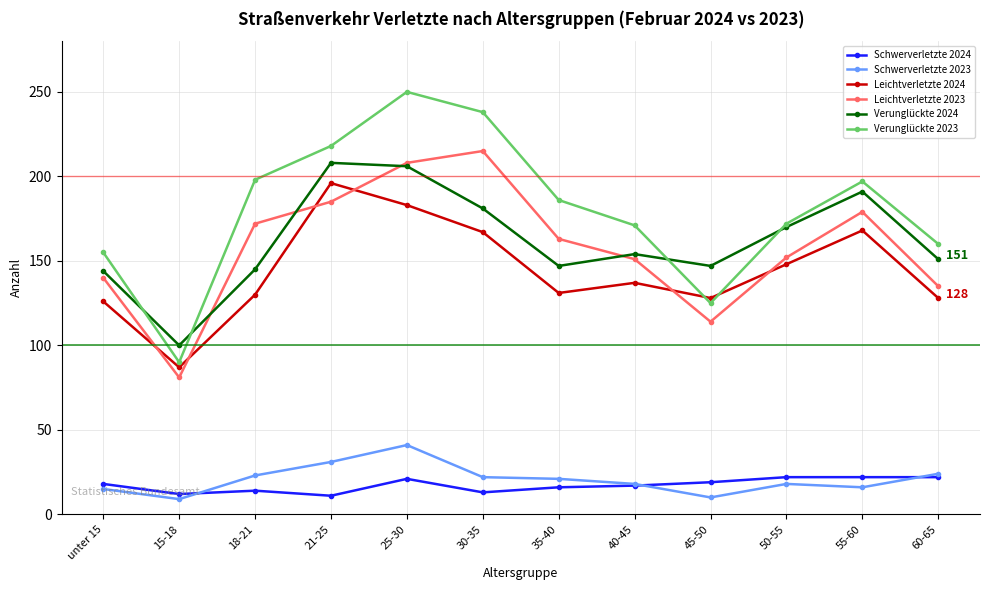

In Verunglückte 2023, how many points are higher than both neighbors (excluding endpoints)?

2